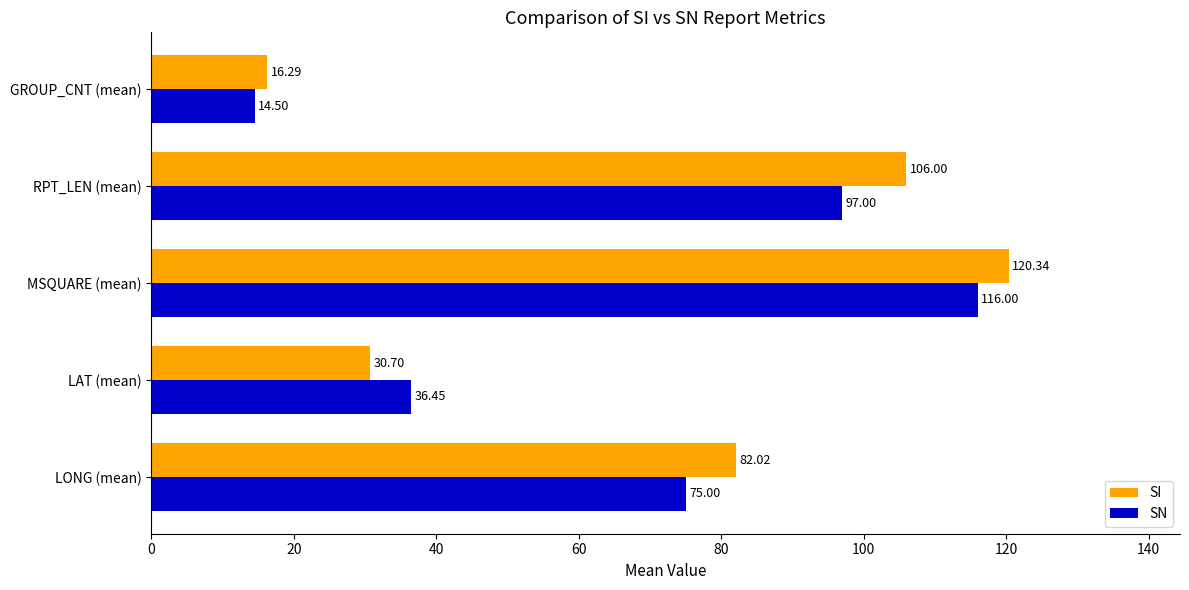

Where is SN nearest to the value 65?

LONG (mean)